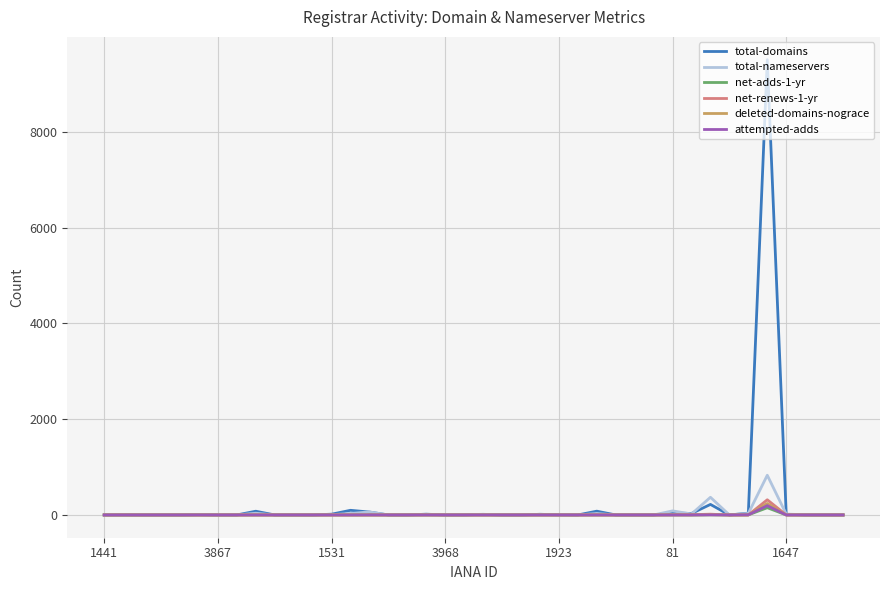

Which series has the largest range (max minus min)?

total-domains